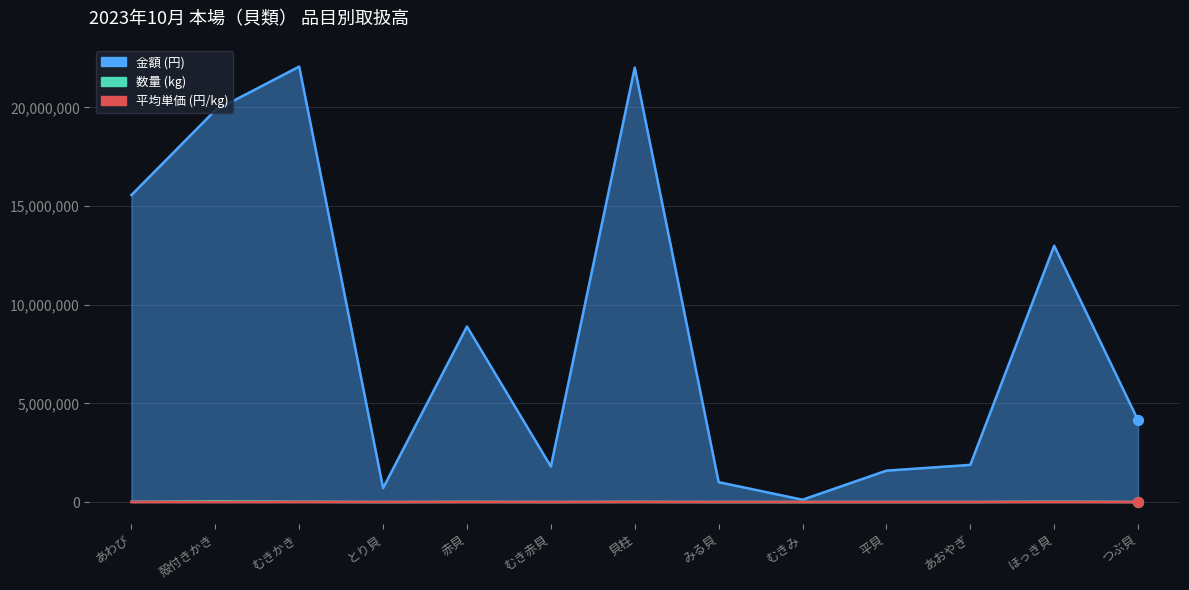

Is the value of 数量 (kg) at つぶ貝 greater than the value of 平均単価 (円/kg) at とり貝?

Yes